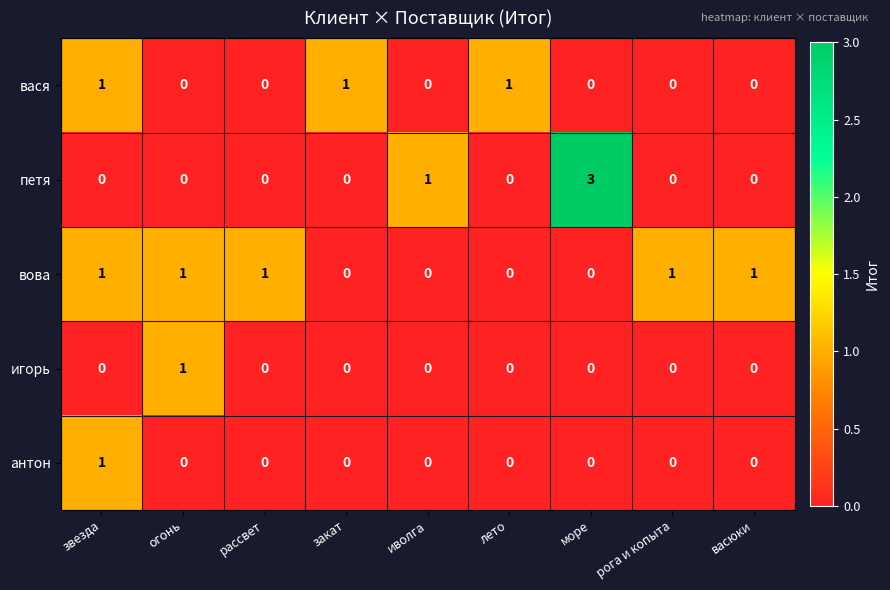

At which category does the chart reach its peak across all series?

море